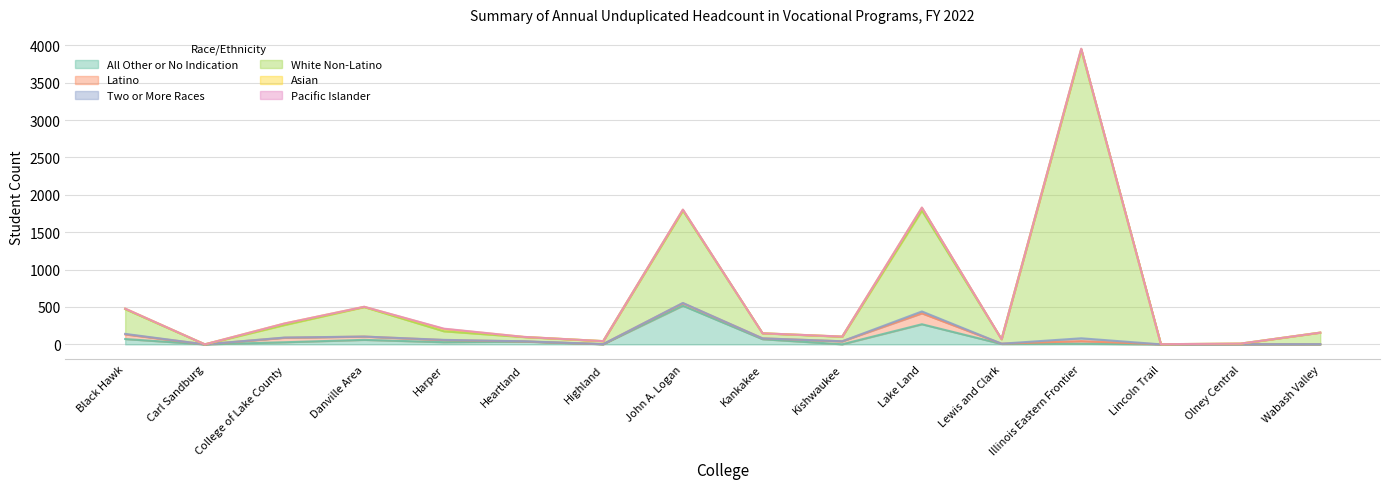

Between College of Lake County and Lewis and Clark, which series saw the biggest shift?

White Non-Latino